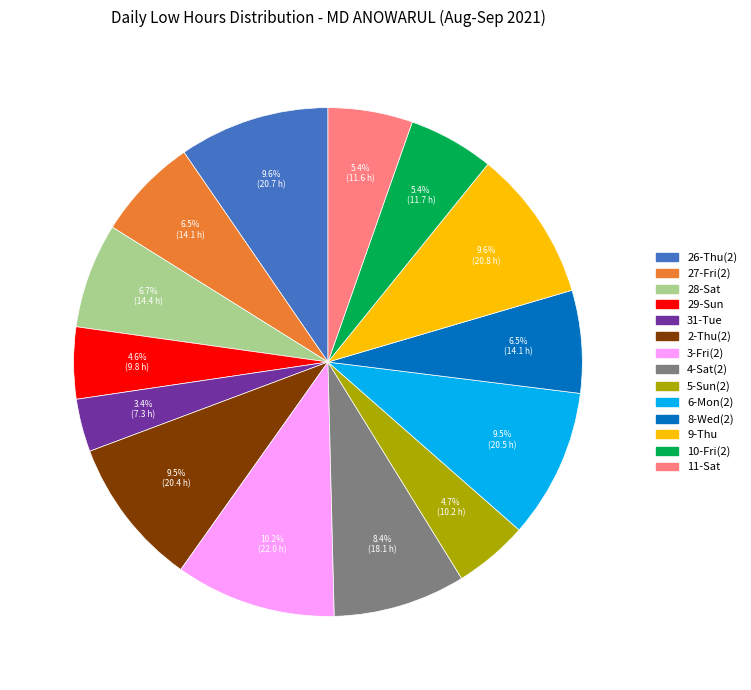

Which category has the smallest portion of the pie?

31-Tue